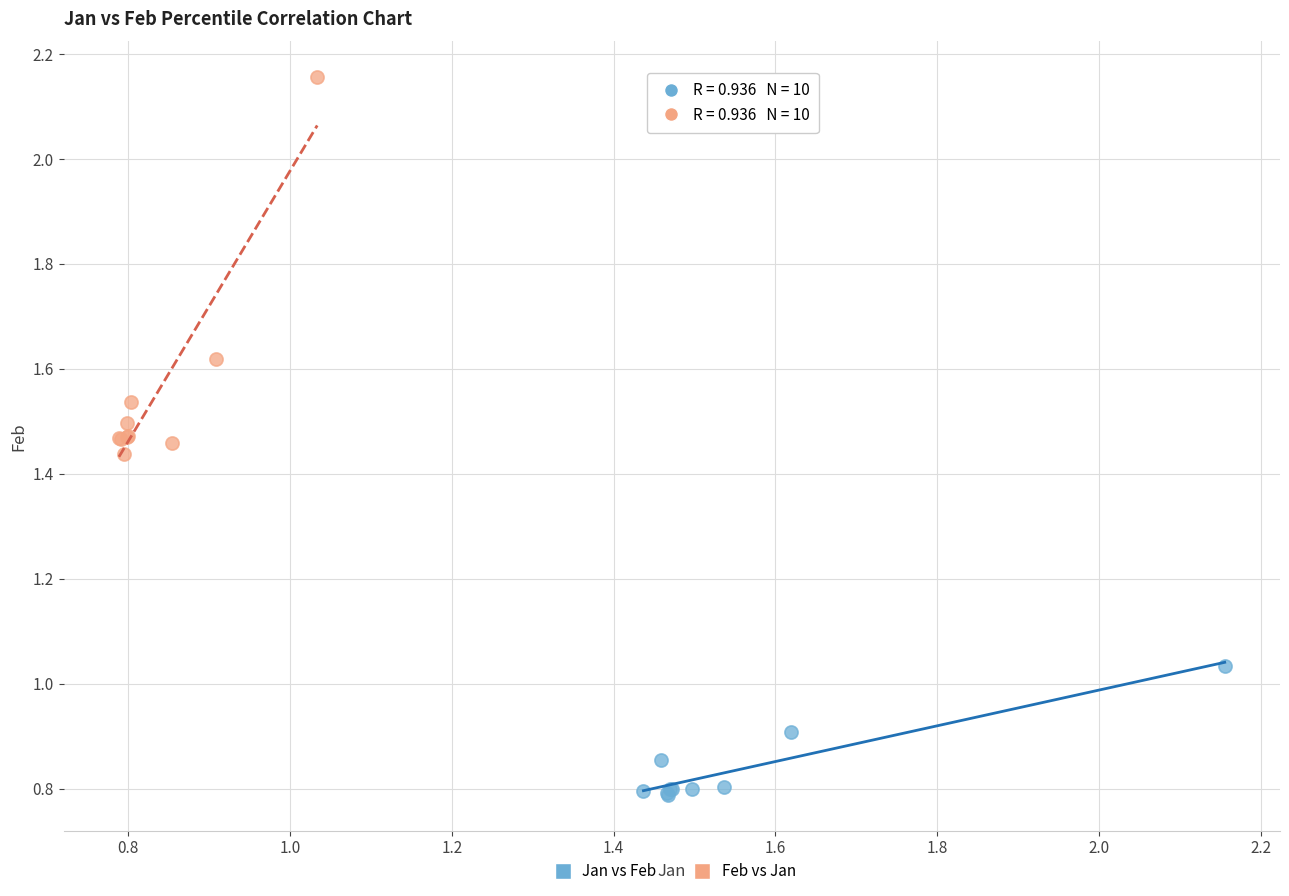

Which series contains the highest Y value?

Feb vs Jan